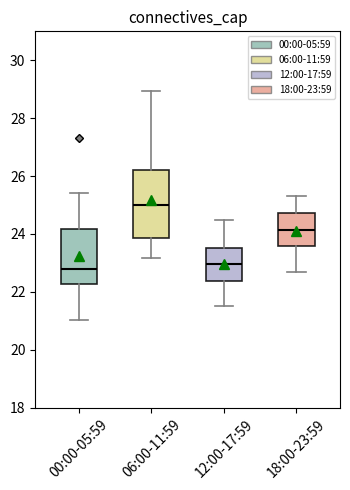

Comparing the boxes themselves (not the whiskers), which one is the tallest?

06:00-11:59